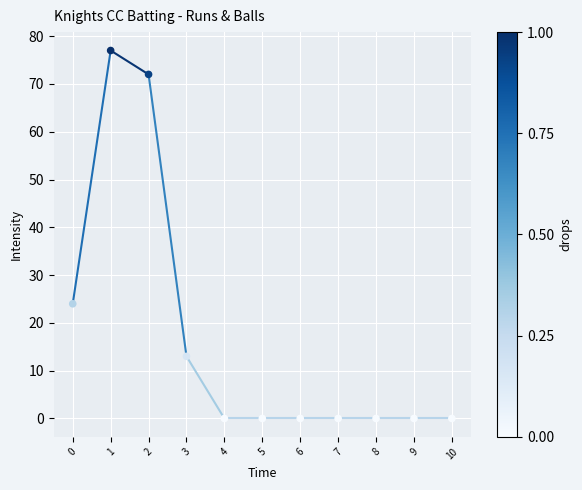

What Y value in the scatter plot is closest to 38?

24